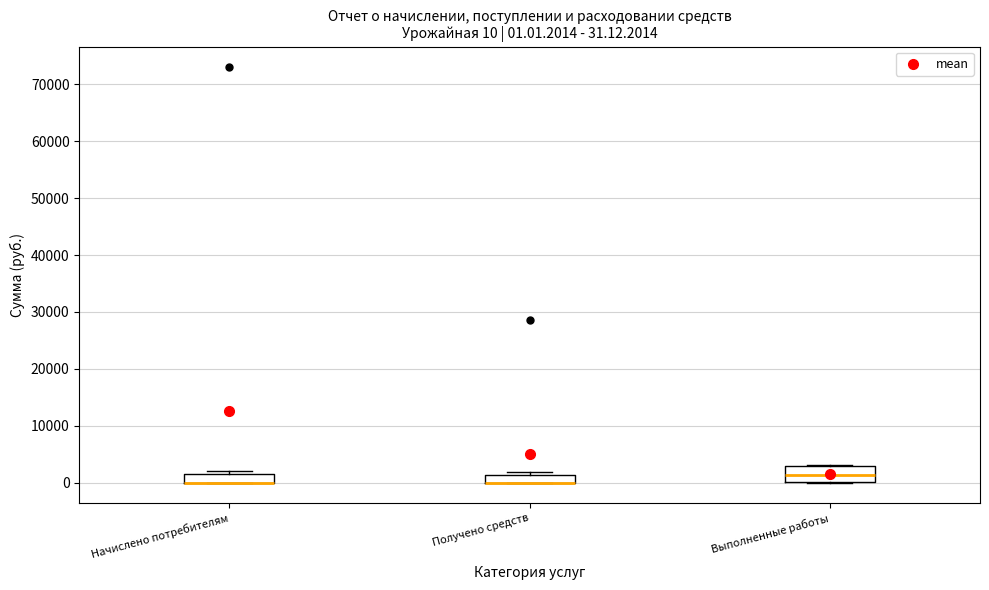

Which box is the tallest, from its lower edge to its upper edge?

Выполненные работы